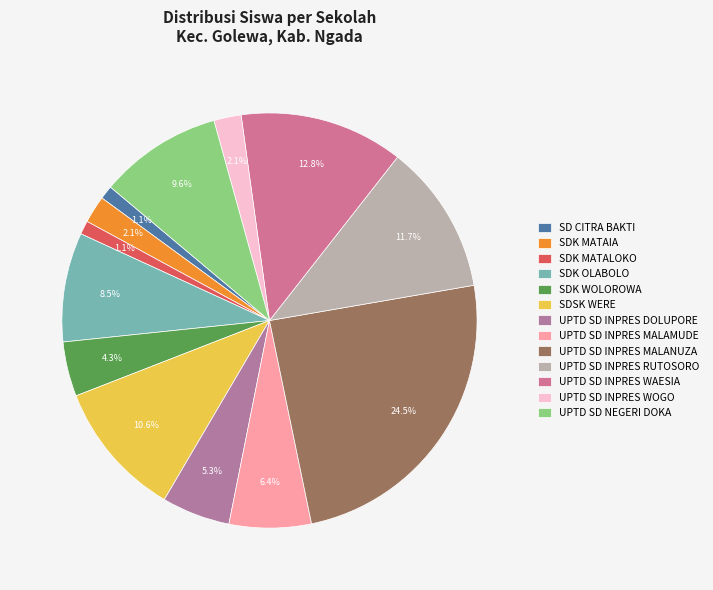

Is it true that SDSK WERE is 21% of the pie?

False